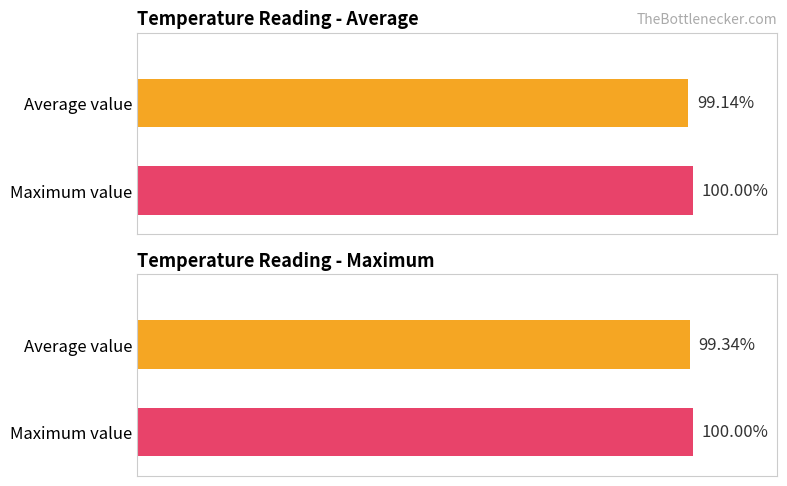

Rank the series by their average value, from highest to lowest.

Maximum utilization, Average utilization